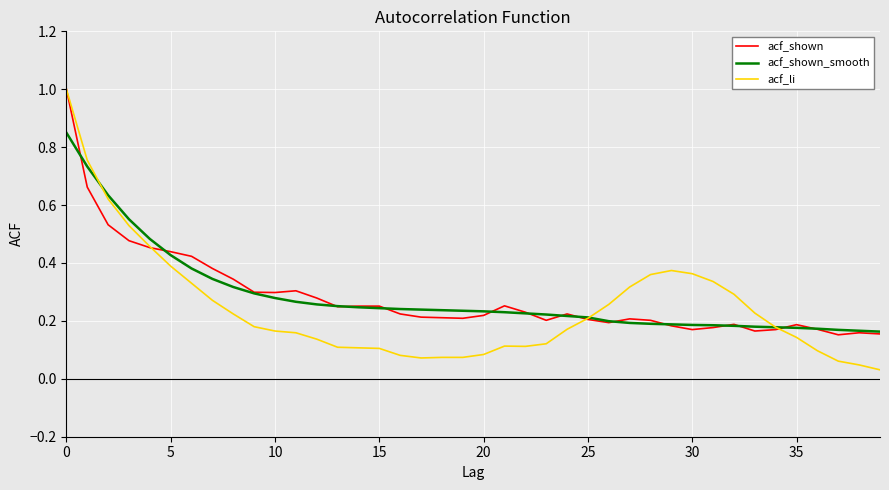

What is the sum of all acf_shown_smooth values?

11.4